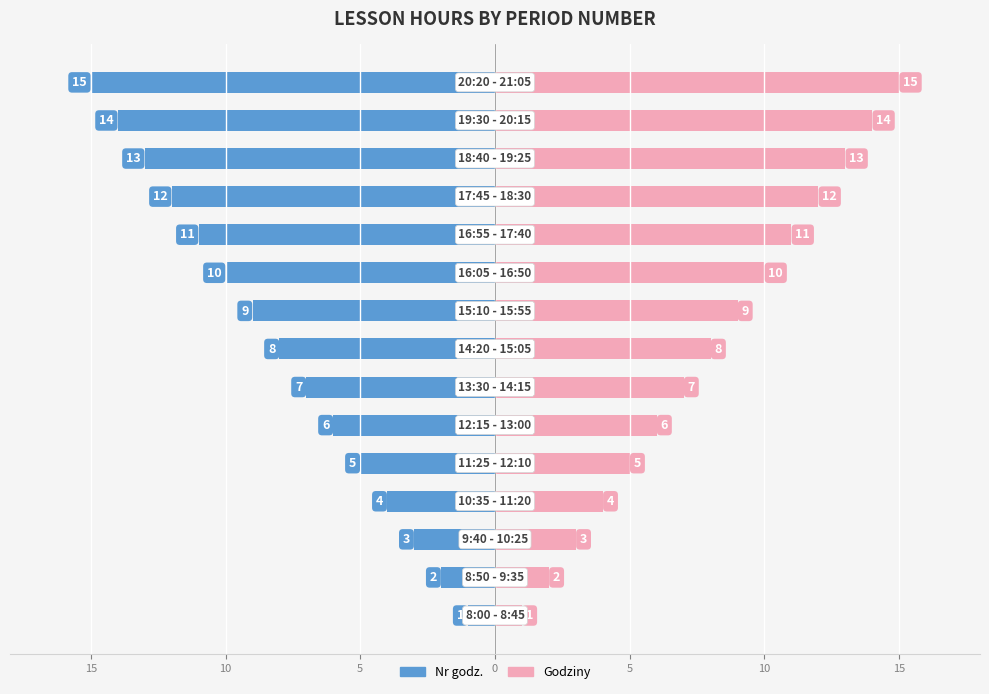

How many series are shown in this chart?

2